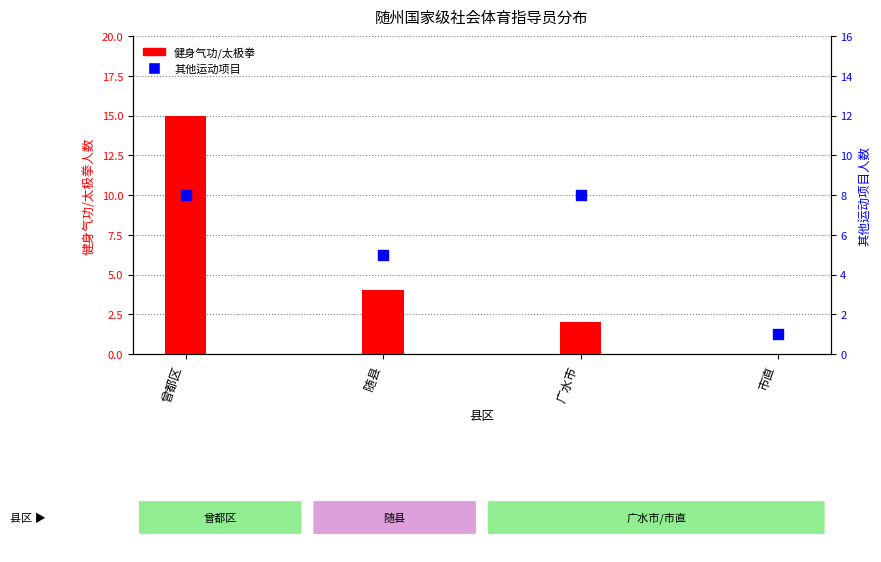

Which series reaches the minimum Y coordinate?

健身气功/太极拳